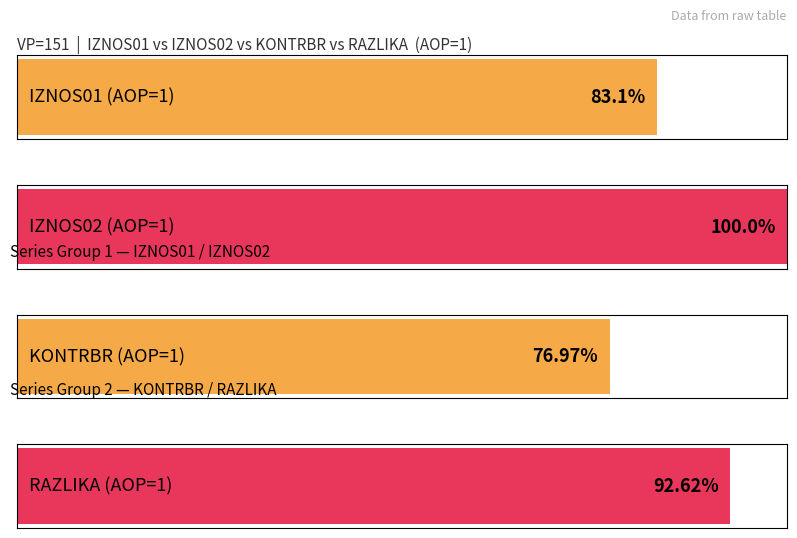

How many positive values does the RAZLIKA series have?

1